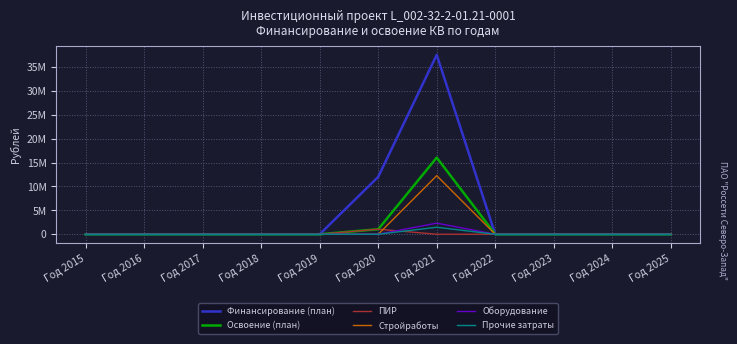

Which series has the largest range (max minus min)?

Финансирование (план)